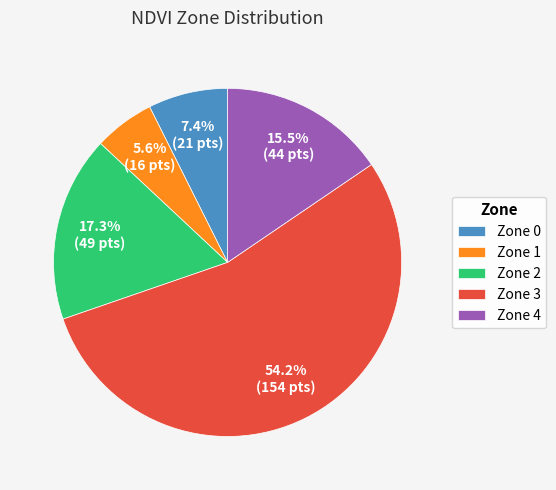

How many segments does this pie chart have?

5